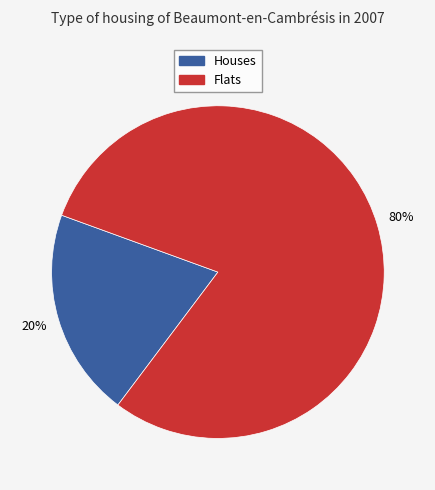

To the nearest percent, what is the average slice percentage?

50%